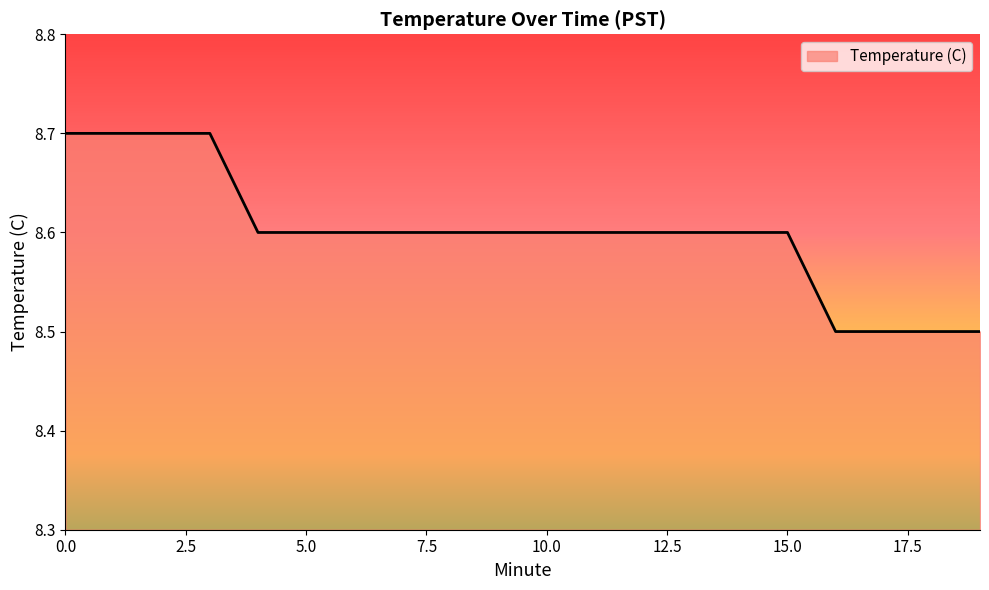

What is the smallest value displayed?

8.5